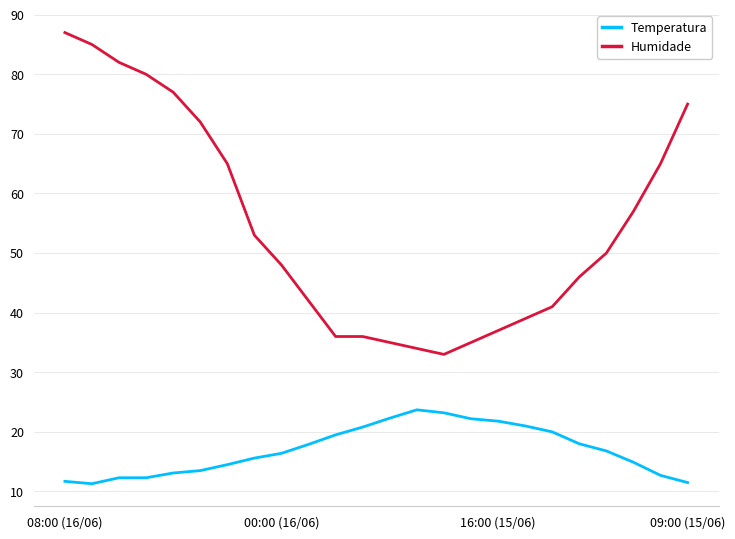

Which series has the largest range (max minus min)?

Humidade